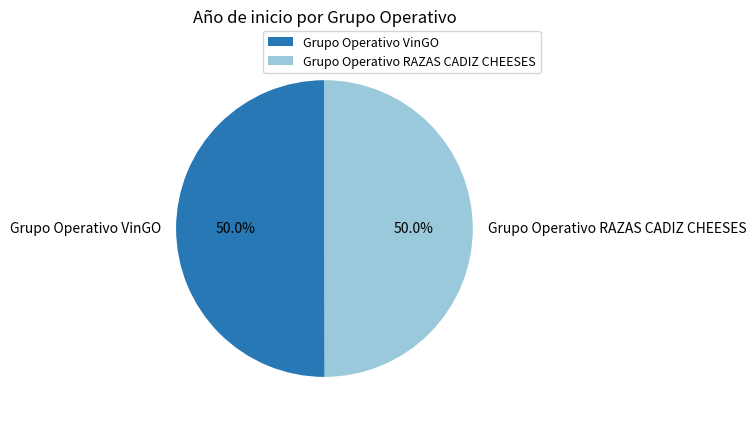

What percentage do Grupo Operativo RAZAS CADIZ CHEESES and Grupo Operativo VinGO together represent?

100.0%